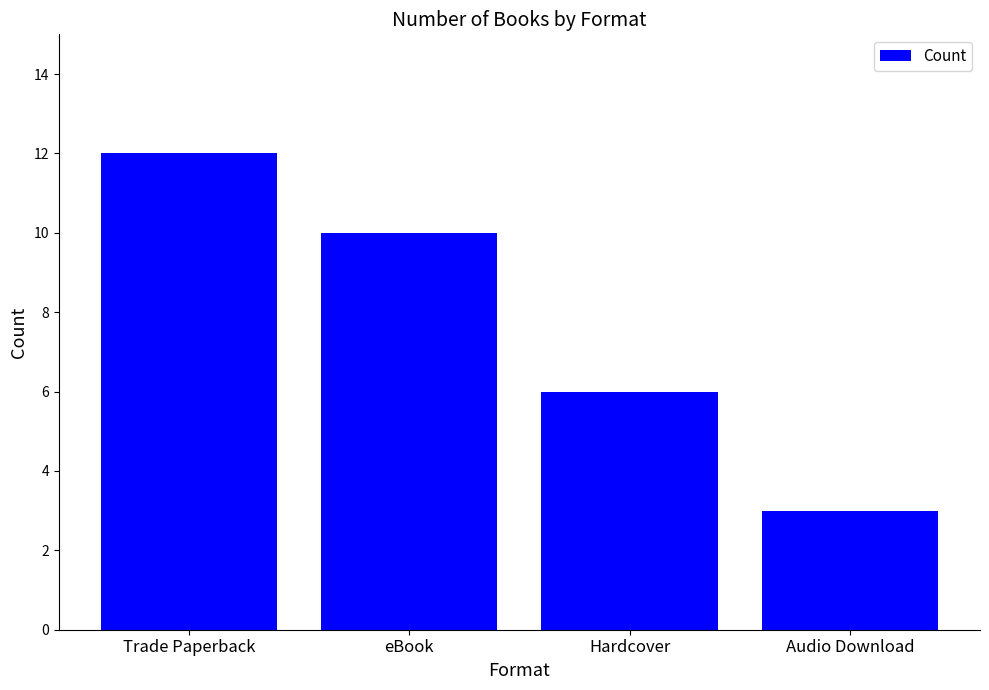

How many values are between 6 and 12?

3